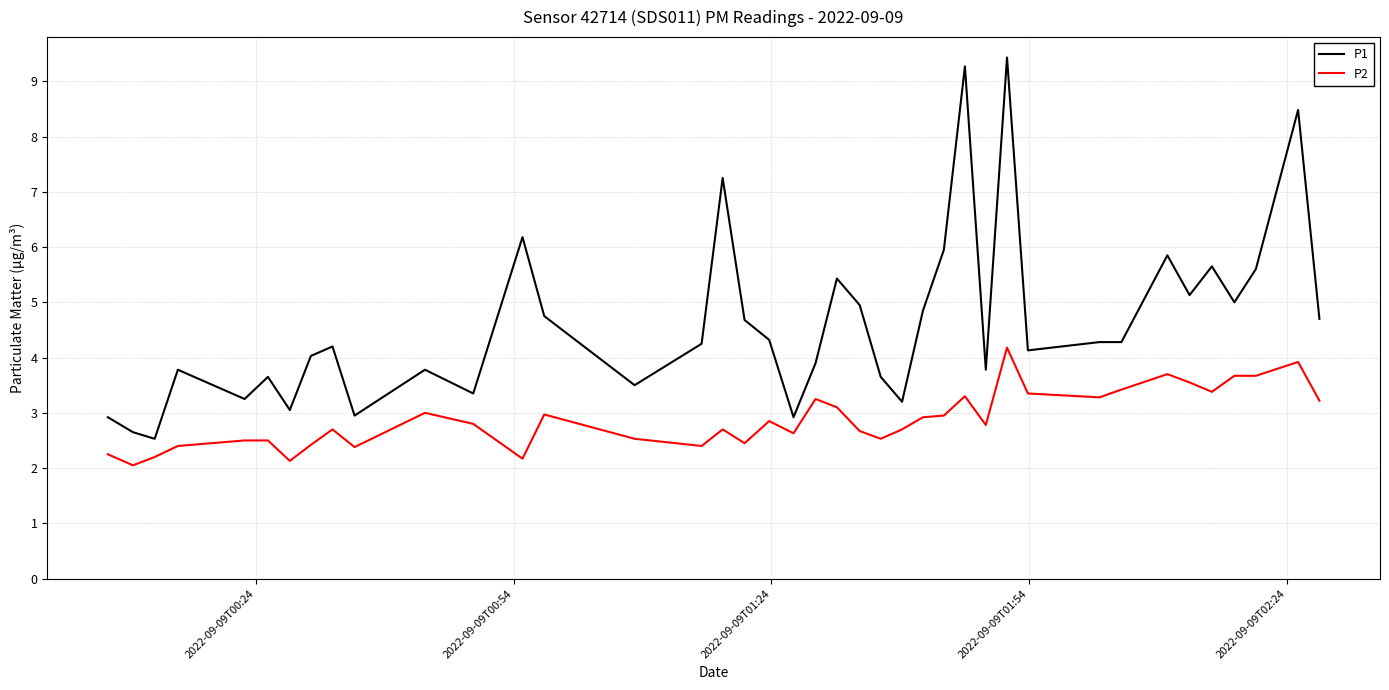

True or false: P2 and P1 intersect in this chart.

False